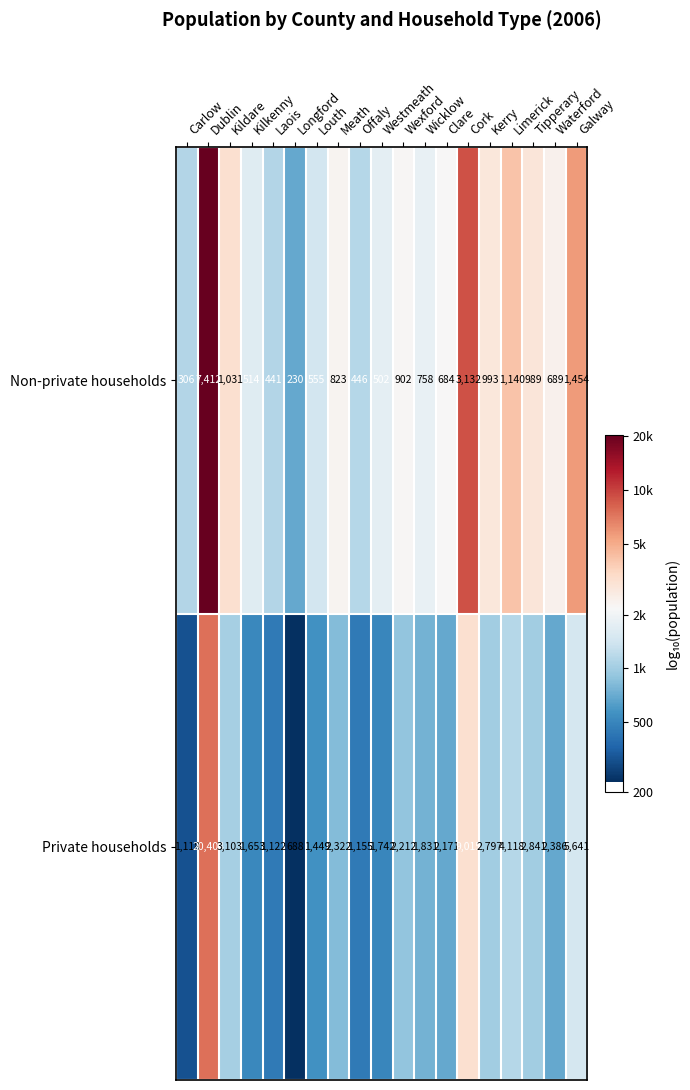

Rank the series by their maximum value, from highest to lowest.

Private households, Non-private households